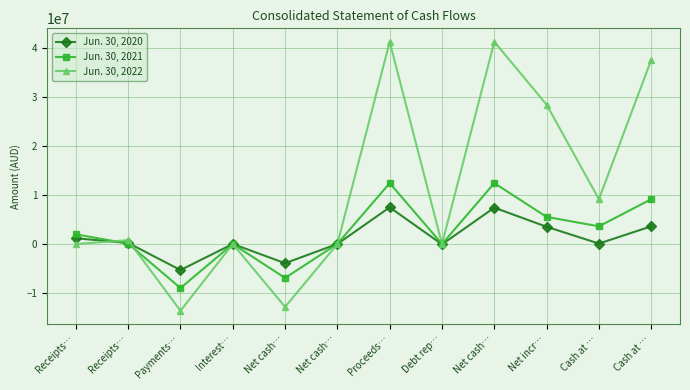

What are all the series names shown in the legend?

Jun. 30, 2020, Jun. 30, 2021, Jun. 30, 2022